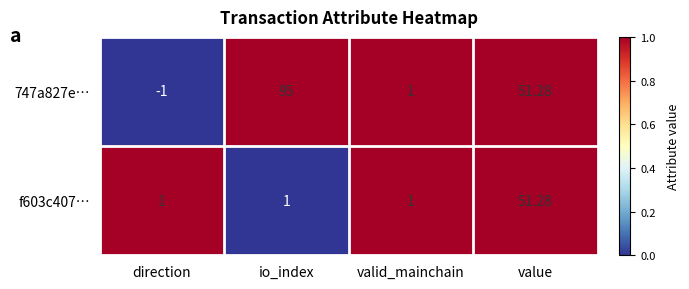

Where is 747a827e… nearest to the value 47?

value